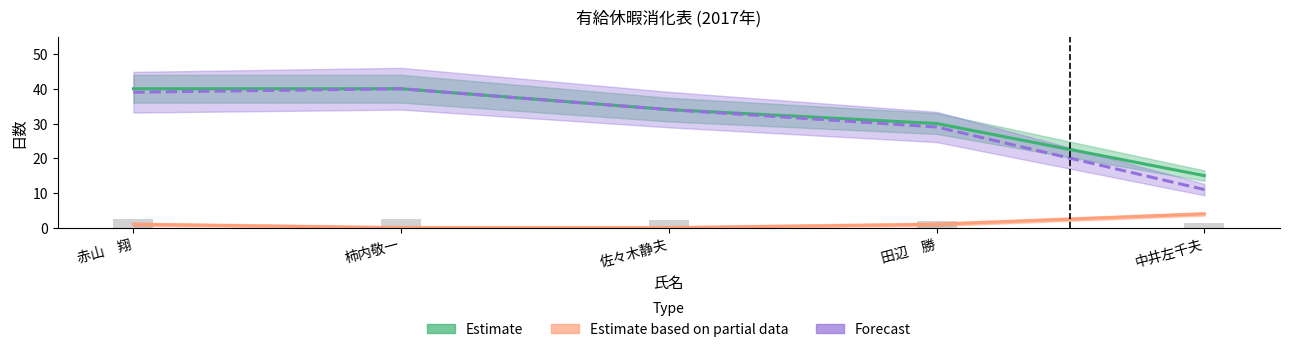

What is the highest value of the Estimate based on partial data series?

4